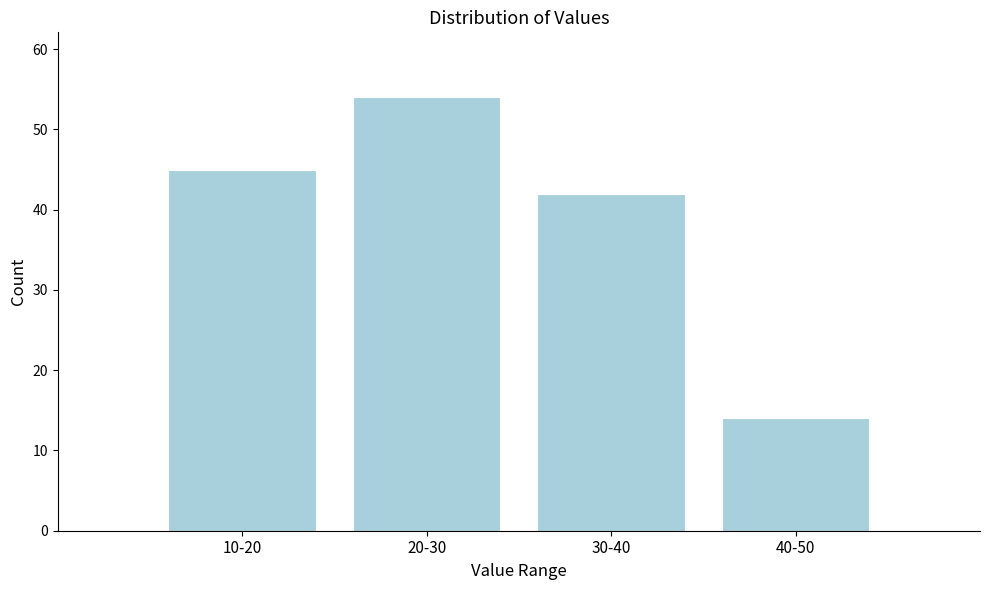

Reading left to right, extract all data points from this chart.

45	54	42	14